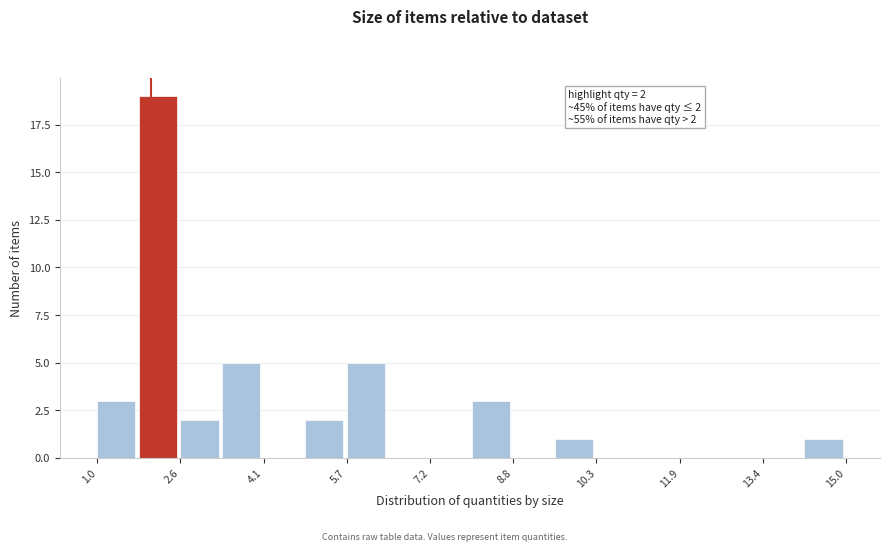

Around what value on the x-axis is the tallest bar? Give the approximate position of its centre, as read against the axis.

2.2